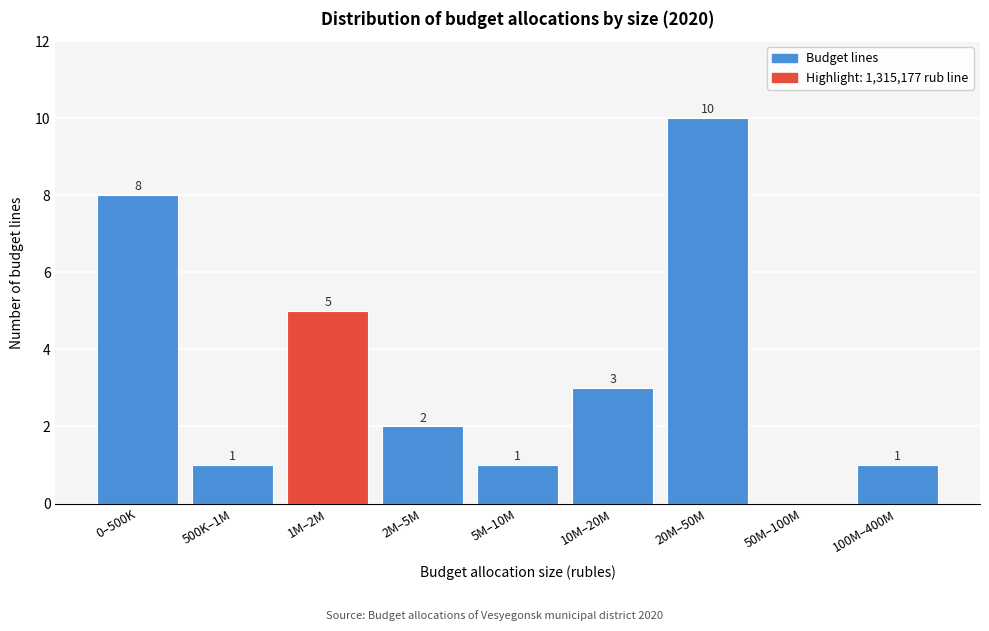

Reading right to left, what are all the values shown in this chart?

100M–400M=1	50M–100M=0	20M–50M=10	10M–20M=3	5M–10M=1	2M–5M=2	1M–2M=5	500K–1M=1	0–500K=8